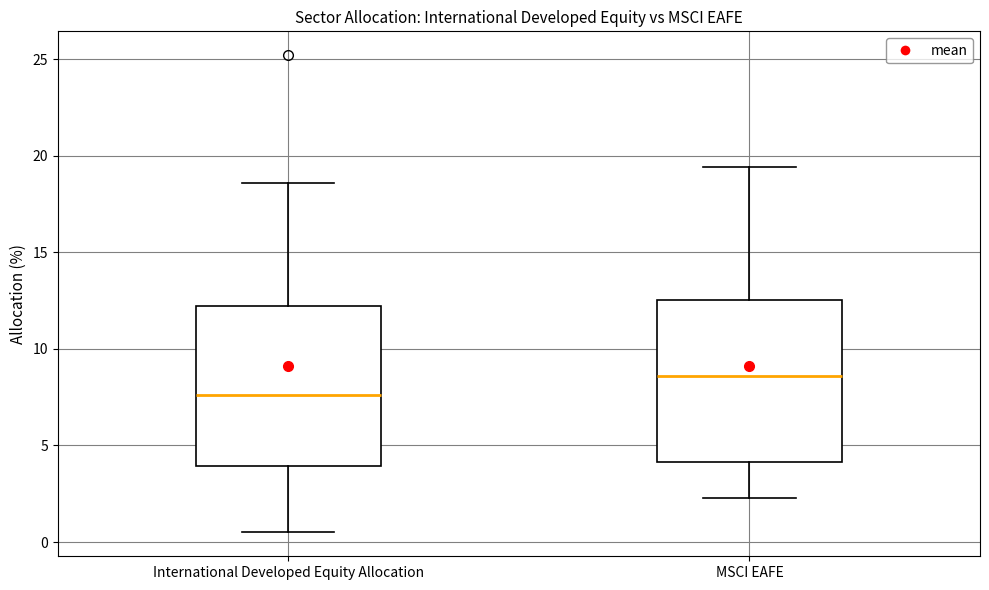

Where is the upper edge of the box for International Developed Equity Allocation on the y-axis? The values are not printed on the chart, so give them approximately, as read against the axis.

12.0